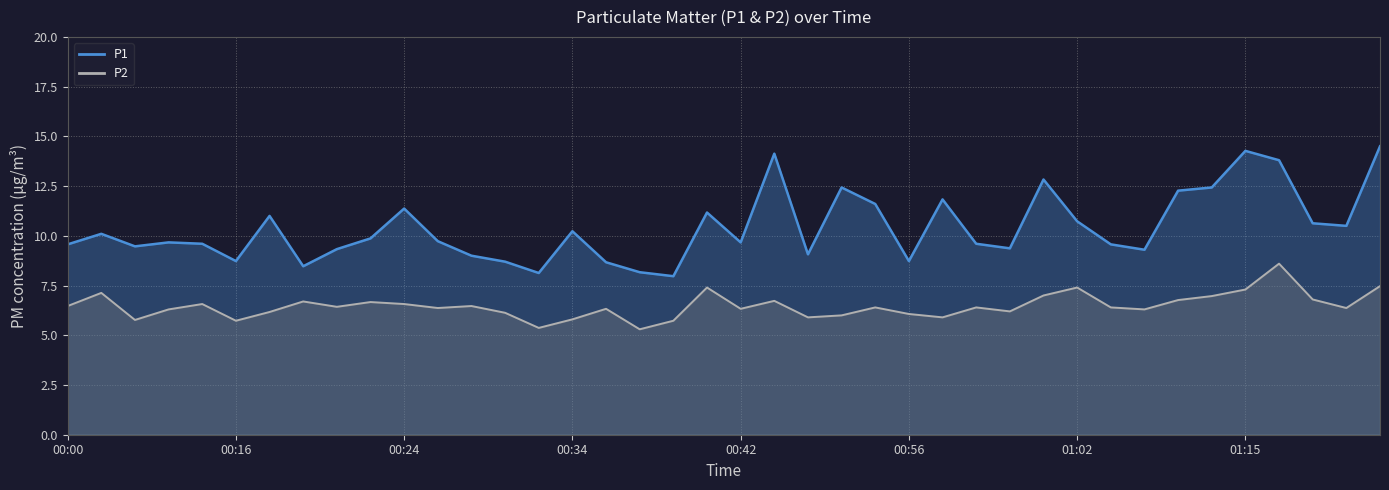

Rank the series by their average value, from lowest to highest.

P2, P1